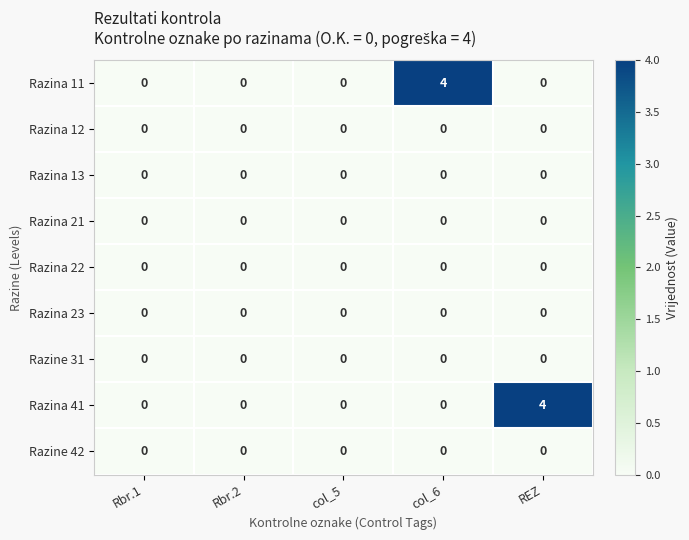

Is it true that Razine 31 equals 0 at Rbr.1?

True